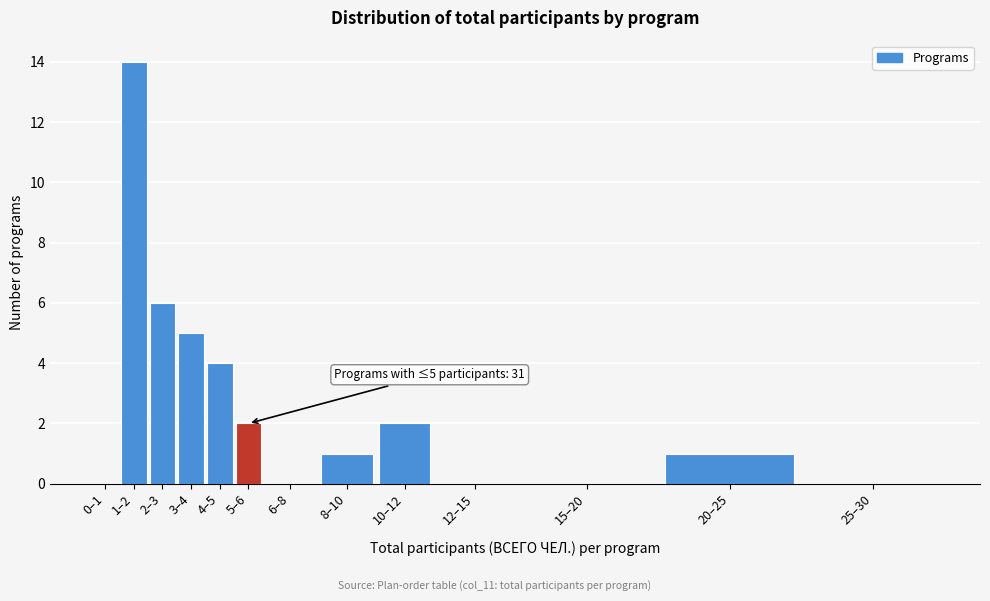

Reading left to right, extract all data points from this chart.

0–1=0	1–2=14	2–3=6	3–4=5	4–5=4	5–6=2	6–8=0	8–10=1	10–12=2	12–15=0	15–20=0	20–25=1	25–30=0